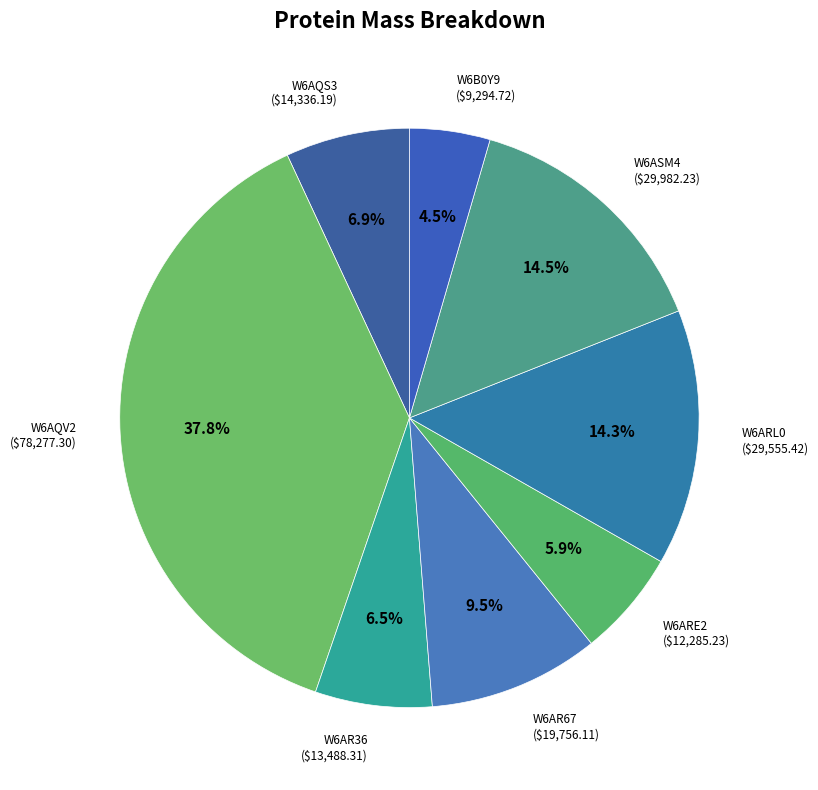

Is there a majority slice in this chart?

No